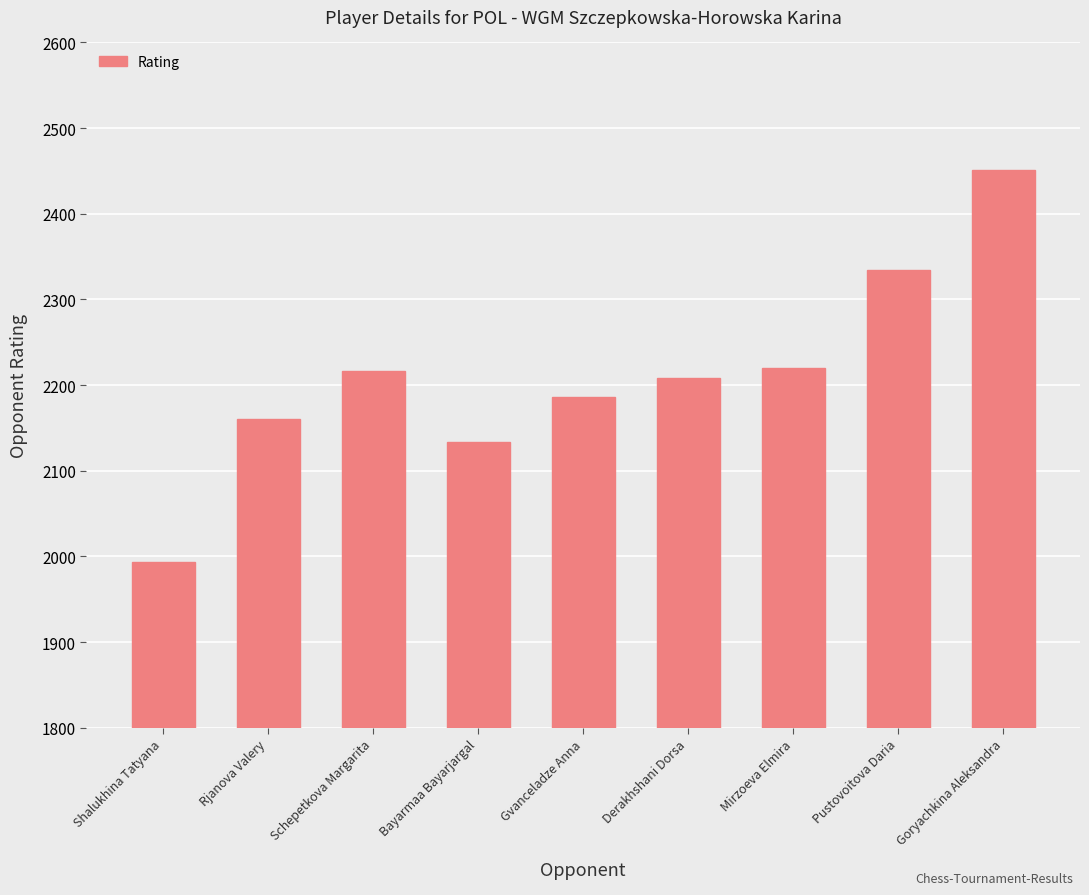

What is the minimum value shown in the chart?

1993